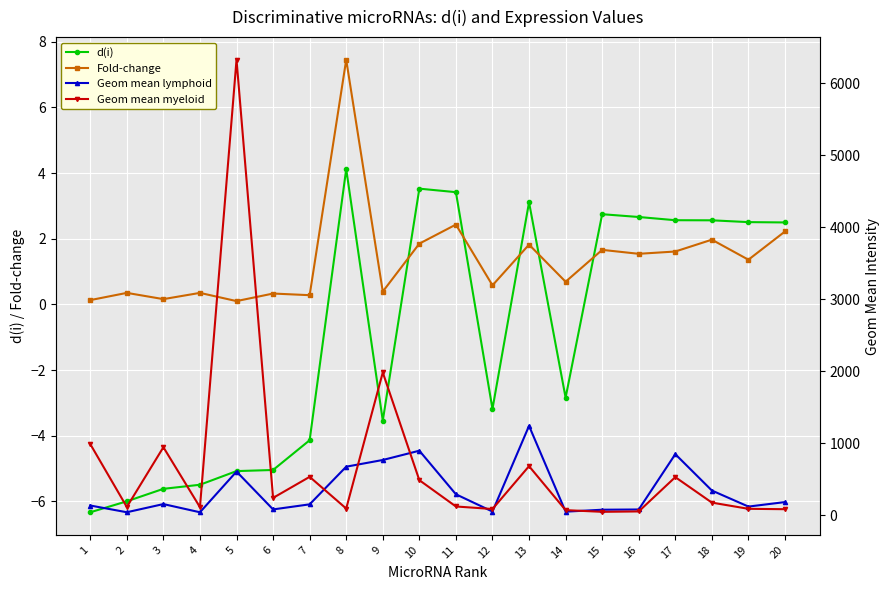

Rank the series at 12 from lowest to highest value.

d(i), Fold-change, Geom mean lymphoid, Geom mean myeloid